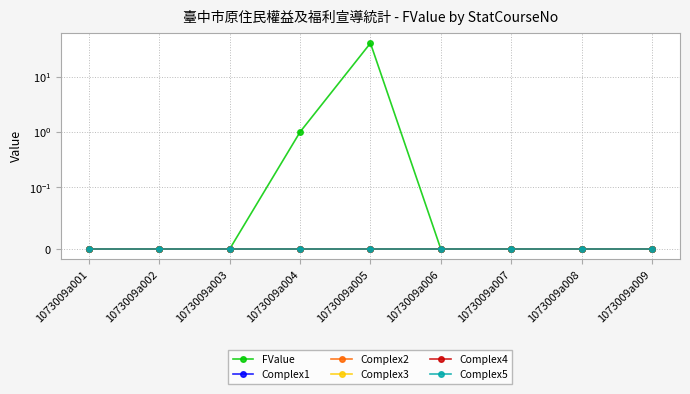

At which category is the sum across all series the highest?

1073009a005